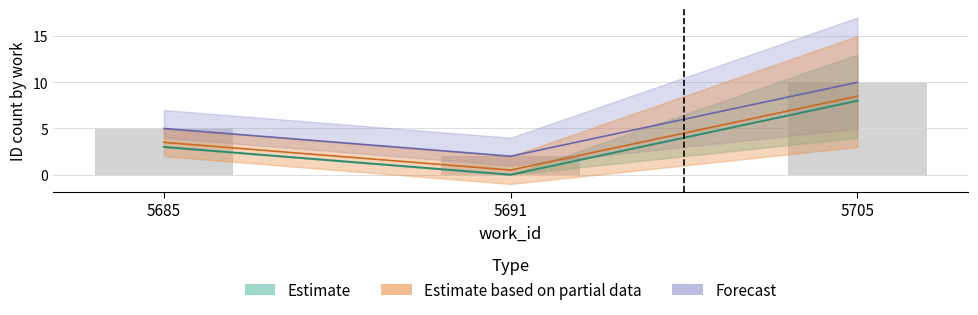

The value of mid at 5685 is 3. True or false?

True